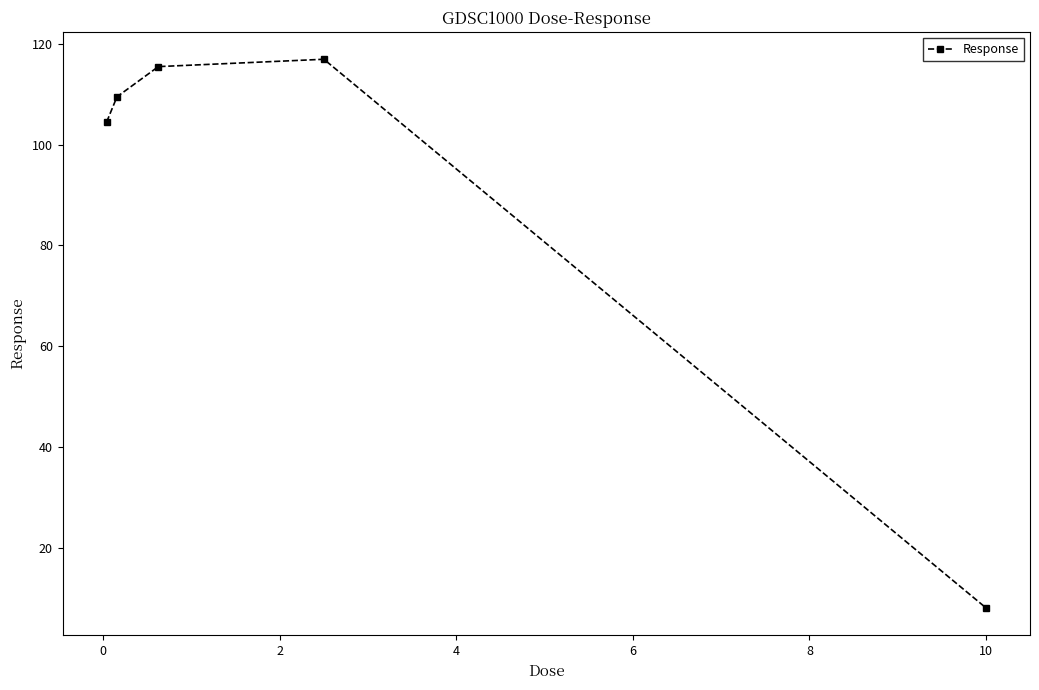

True or false: the data has more than 1 interior local peaks.

False